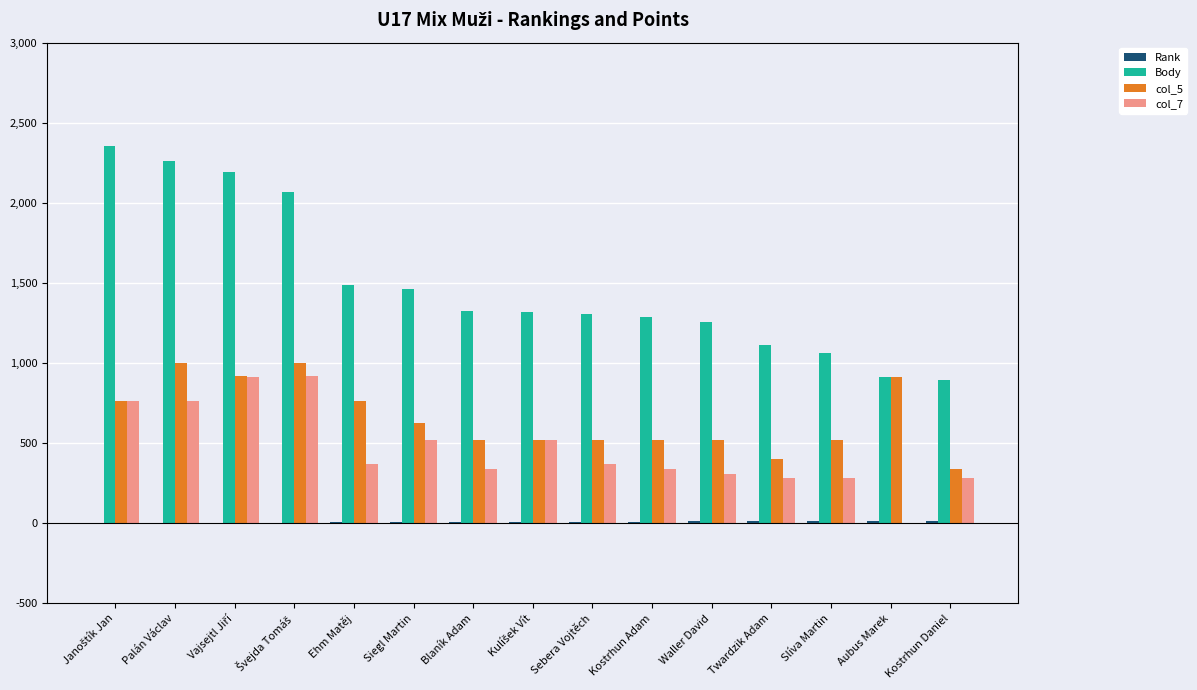

Where is Body nearest to the value 1623?

Ehm Matěj